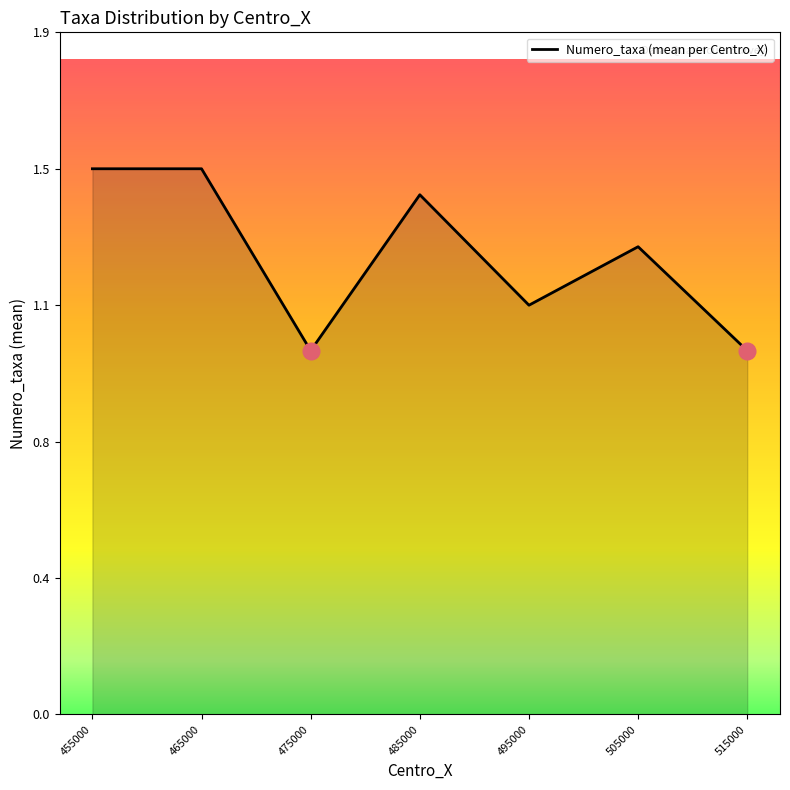

Between 465000 and 515000, which is larger?

465000